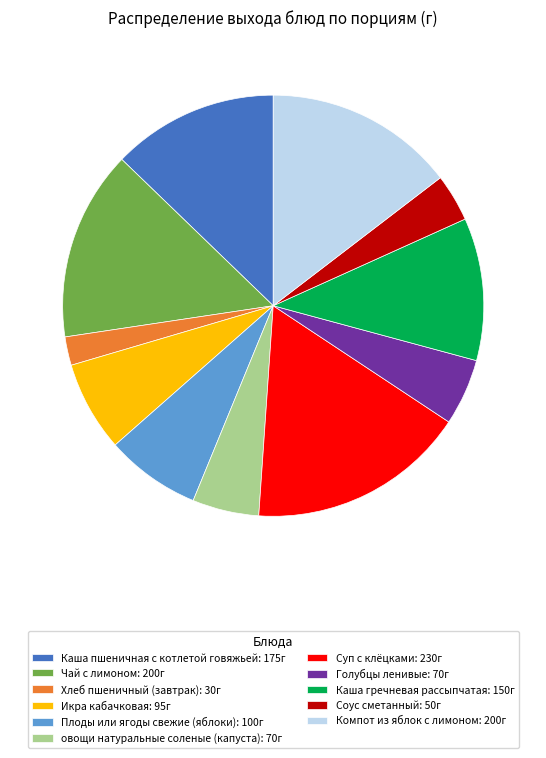

Which slice is the largest?

Суп с клёцками